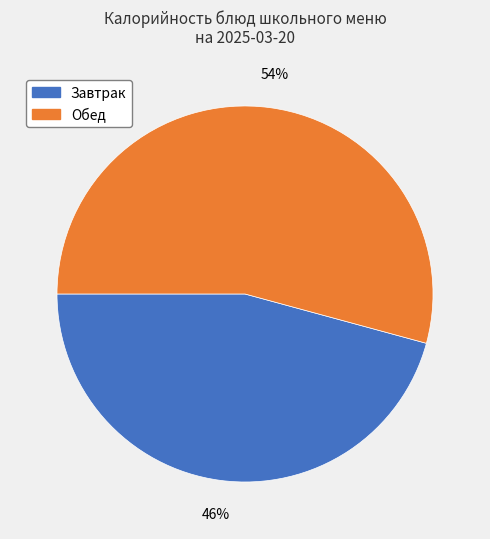

To the nearest percent, what is the average slice percentage?

50%